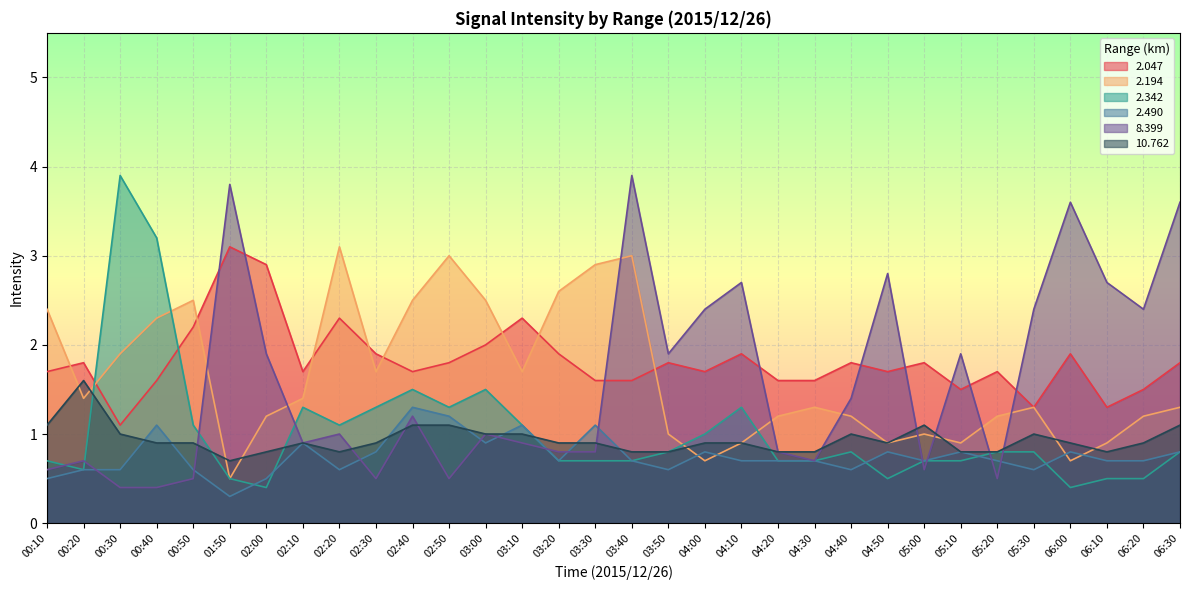

What is the difference between the highest and lowest values at 03:30?

2.2